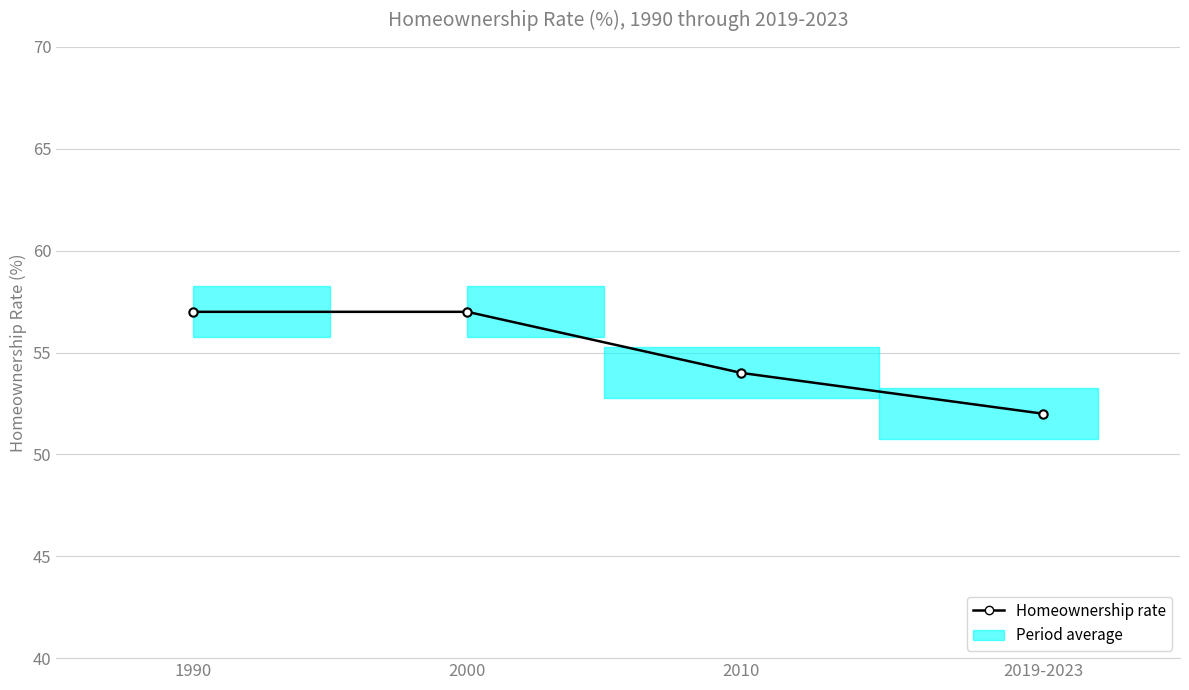

How many data points are less than 57?

2